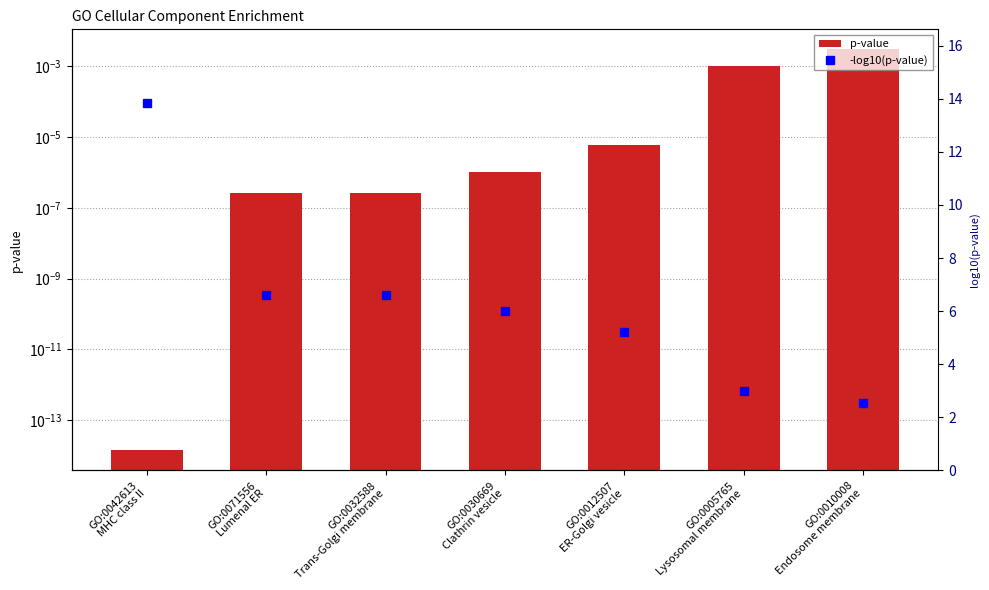

How many groups of bars are there?

7